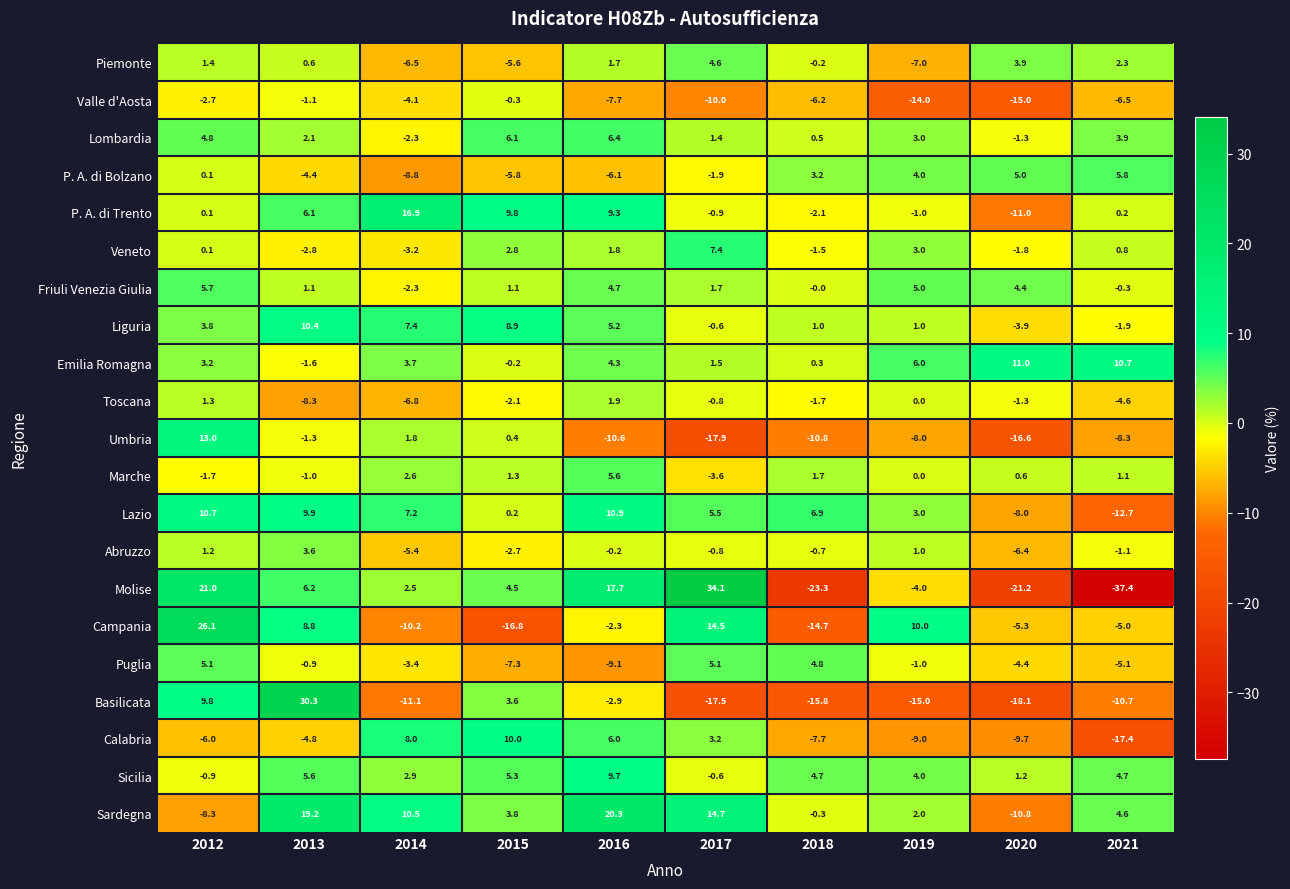

Which series has the largest total across all categories?

Sardegna